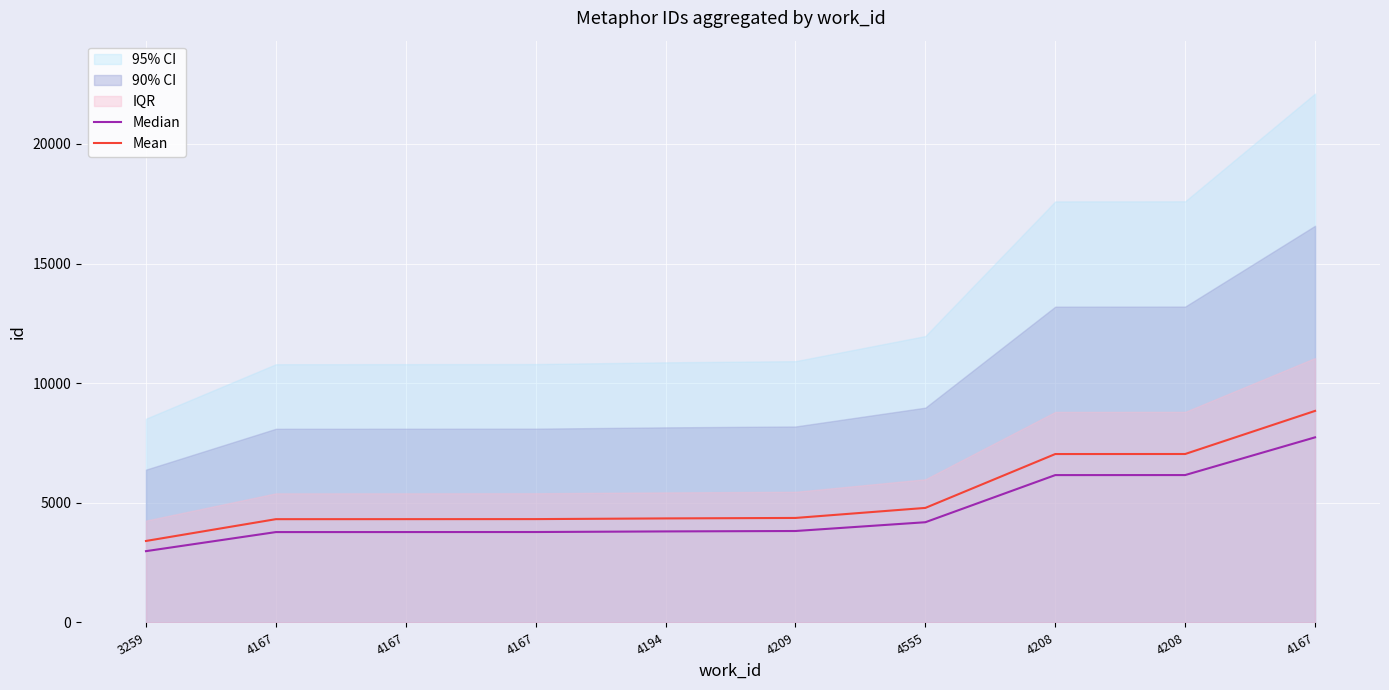

Is it true that Mean equals 7746.1 at 4167?

False